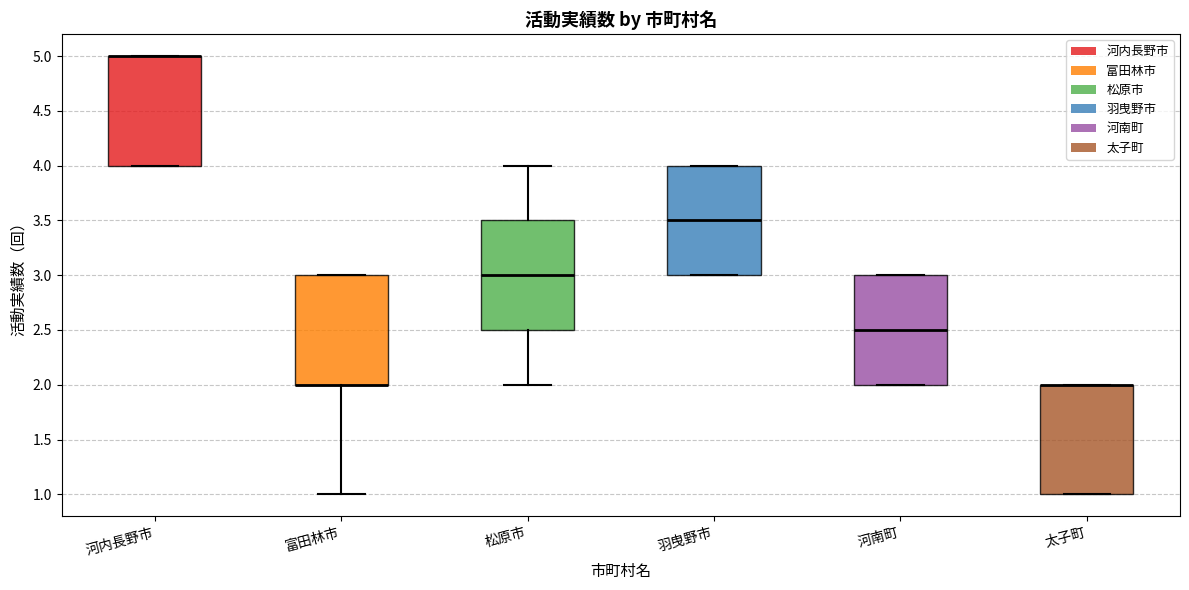

Where is the upper edge of the box for 河内長野市 on the y-axis? The values are not printed on the chart, so give them approximately, as read against the axis.

5.0